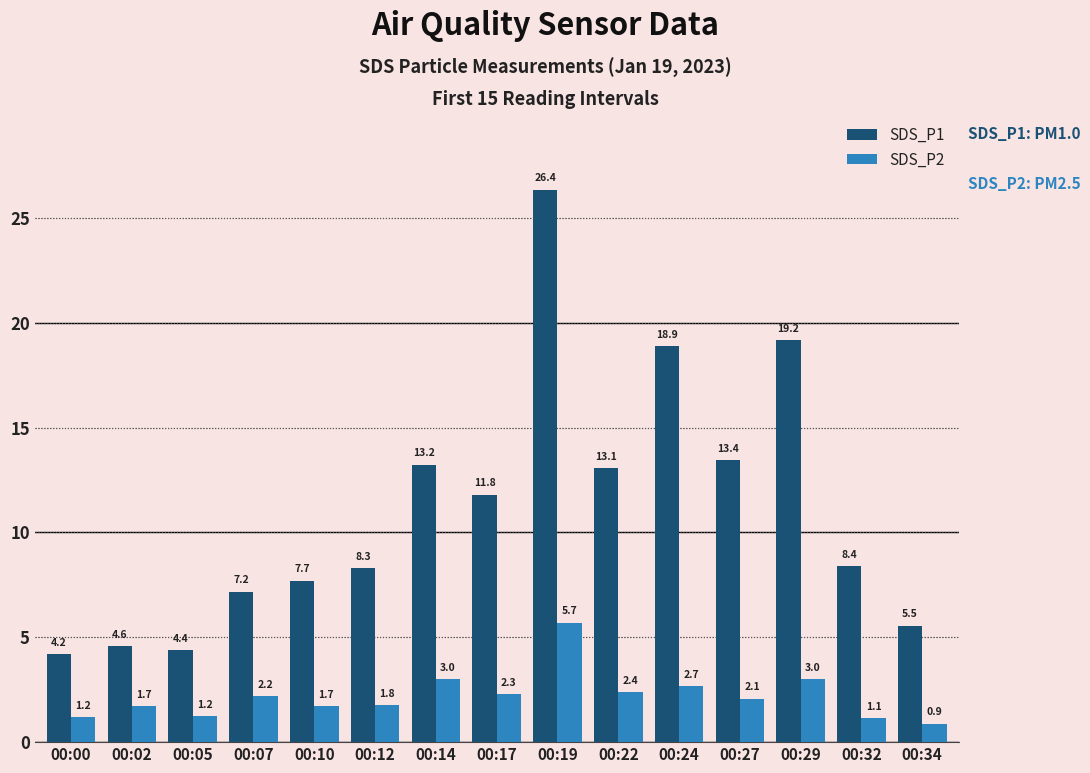

Rank the series by their maximum value, from lowest to highest.

SDS_P2, SDS_P1